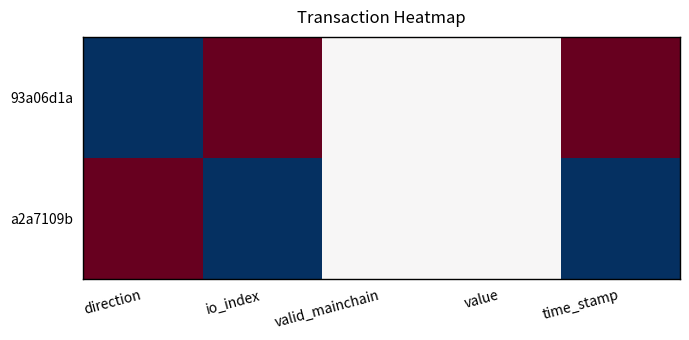

List the series in order of their peak value, highest first.

93a06d1a, a2a7109b